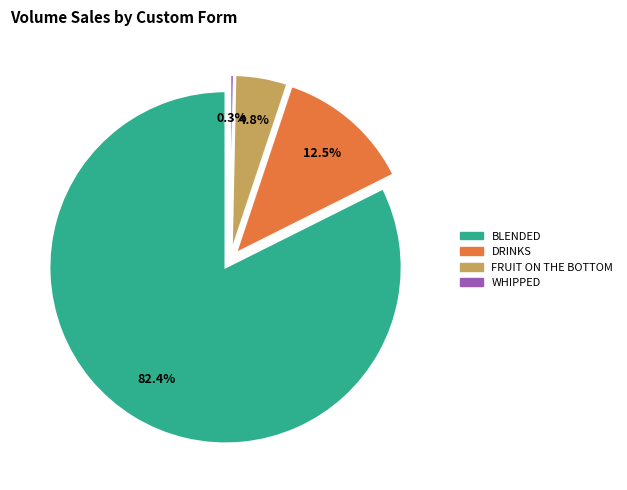

To the nearest percent, what is the average slice percentage?

25%